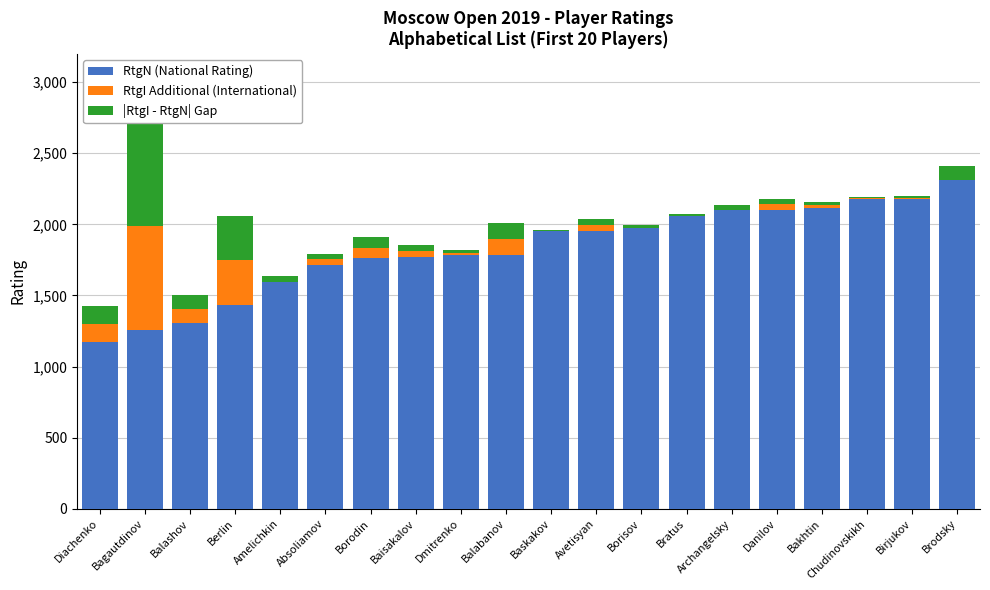

Rank the series by their maximum value, from highest to lowest.

RtgN (National Rating), RtgI Additional (International), |RtgI - RtgN| Gap